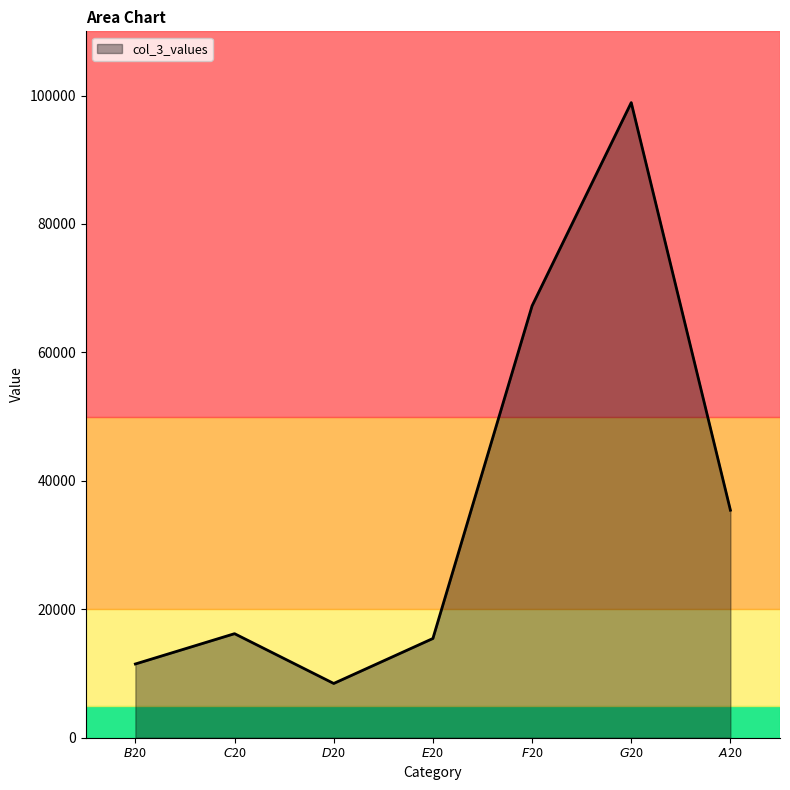

How many interior local peaks (higher than both neighbors) does the data have?

2